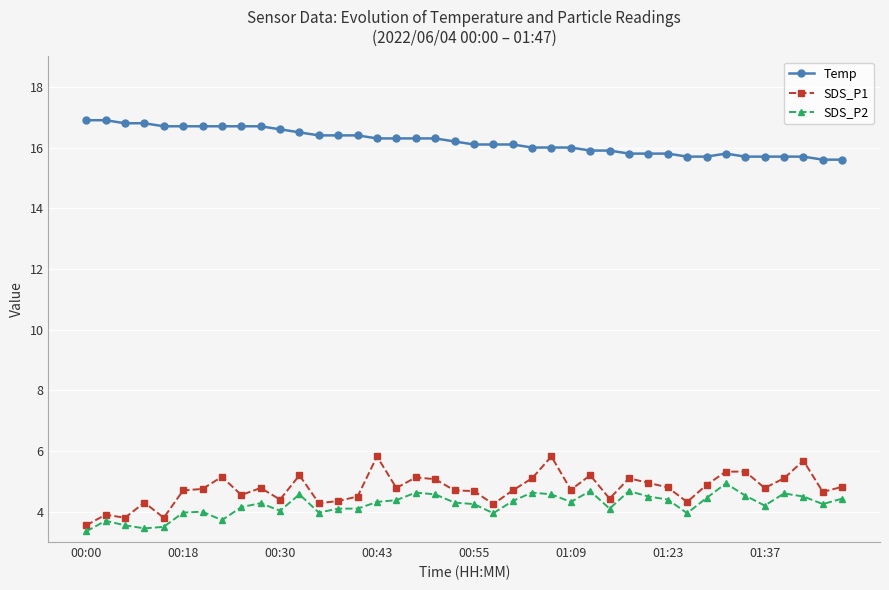

True or false: Temp and SDS_P1 cross at least once.

False